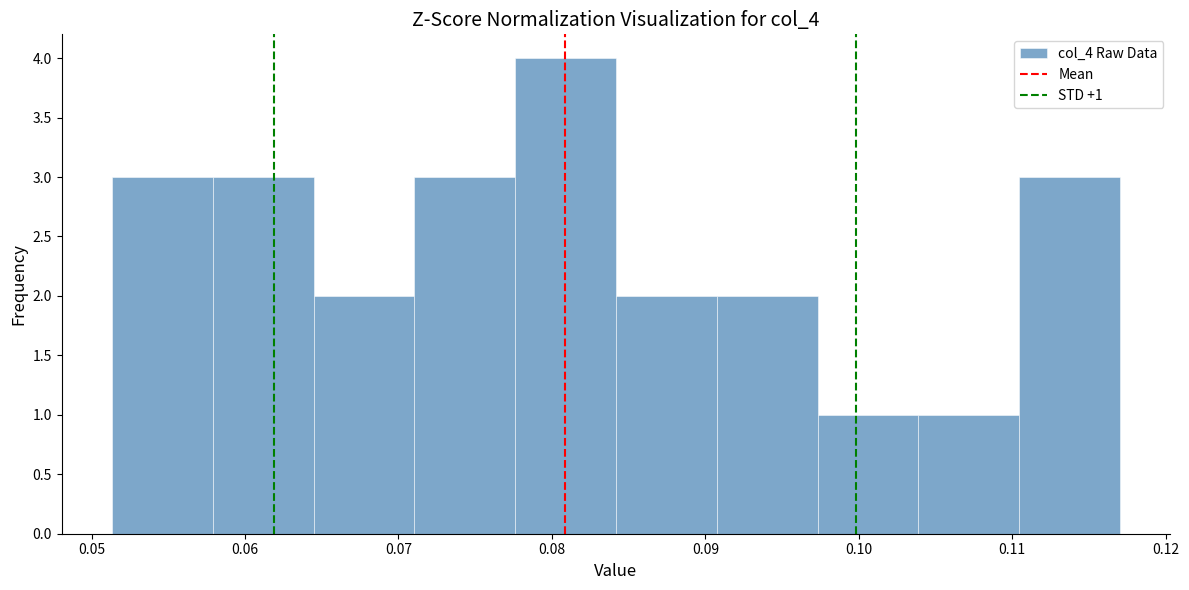

Which range on the x-axis has the tallest bar?

0.078 to 0.084